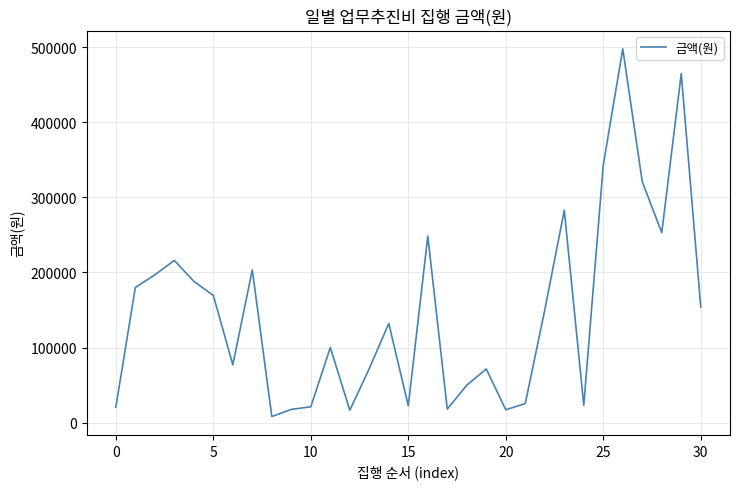

What is the greatest value displayed?

498000